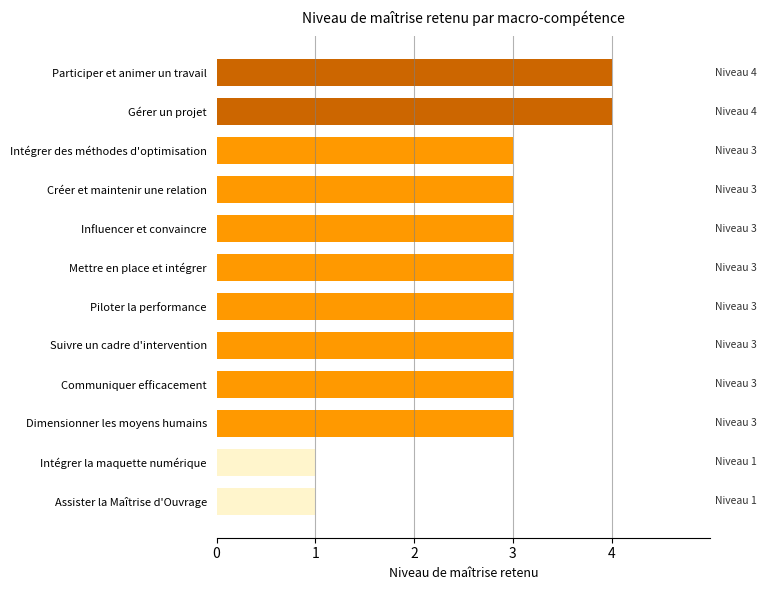

What is the ratio of the value at Intégrer des méthodes d'optimisation to the value at Mettre en place et intégrer?

1.0